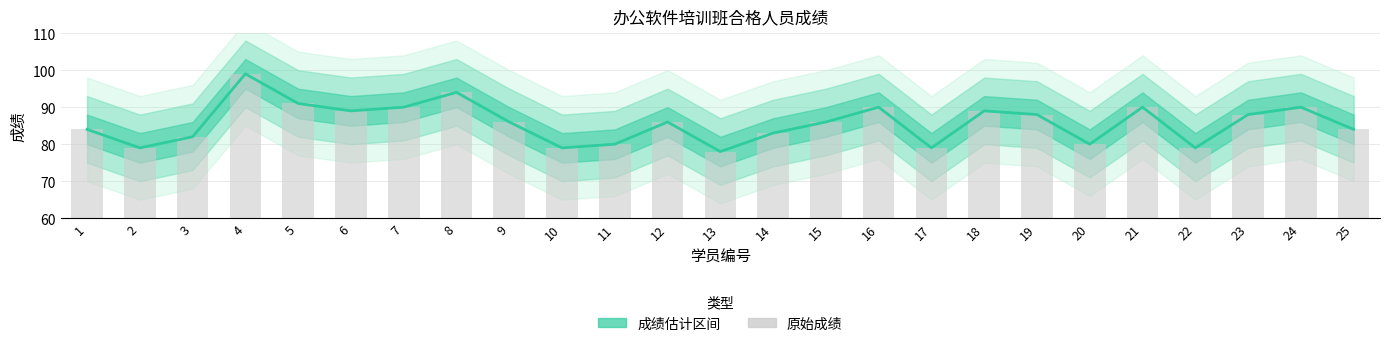

At which label does 成绩 (Estimate) first exceed 86?

4